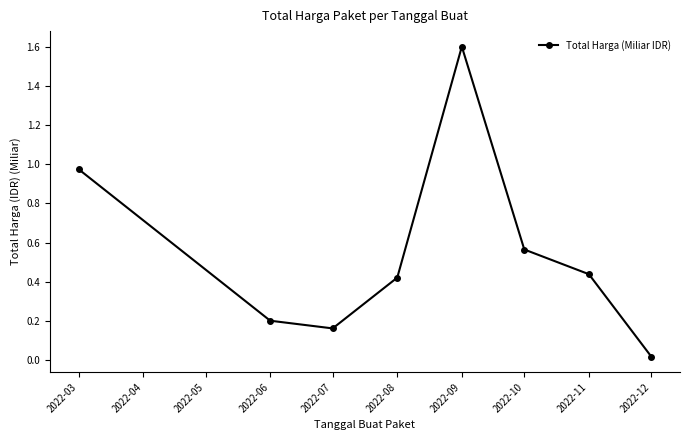

What is the value of the 5th point from the left?

1.6